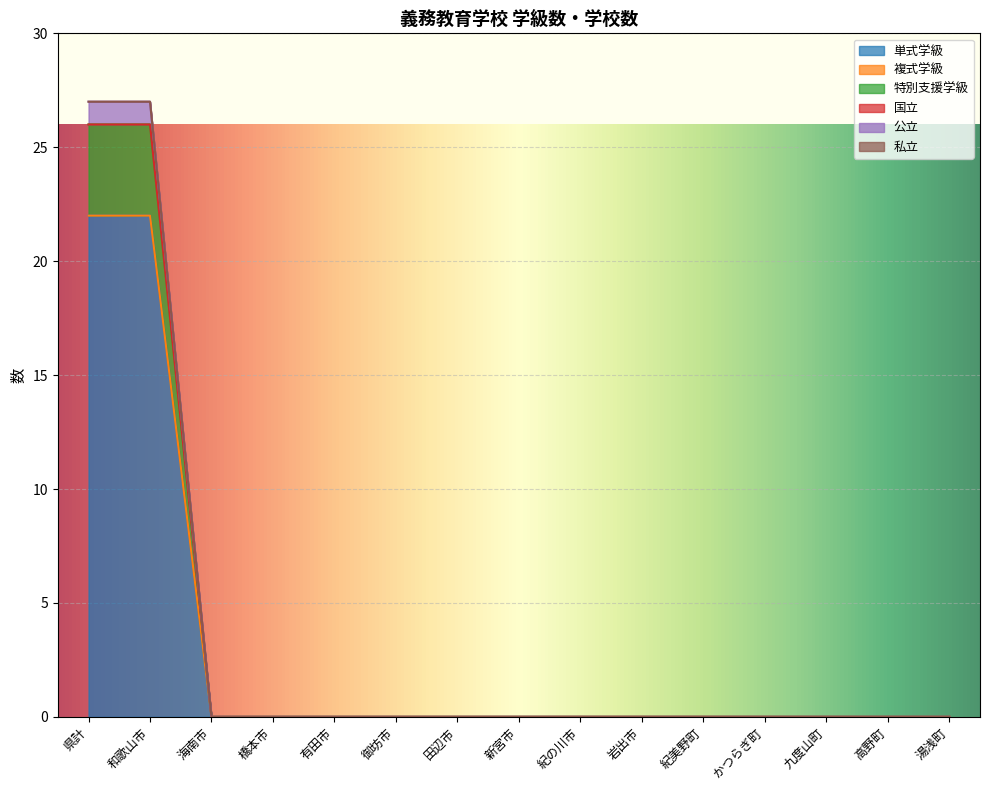

True or false: 特別支援学級 has more than 1 points higher than both neighbors.

False